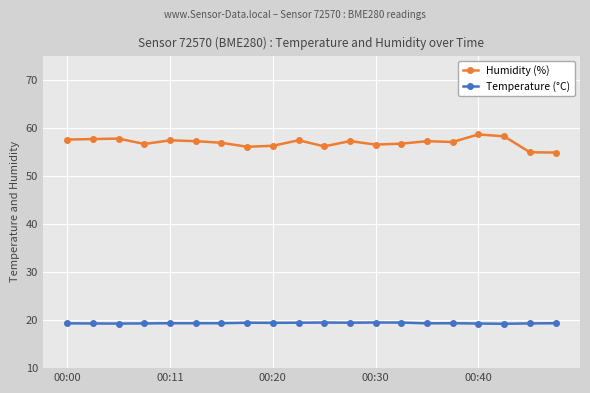

What is the greatest value displayed?

58.6